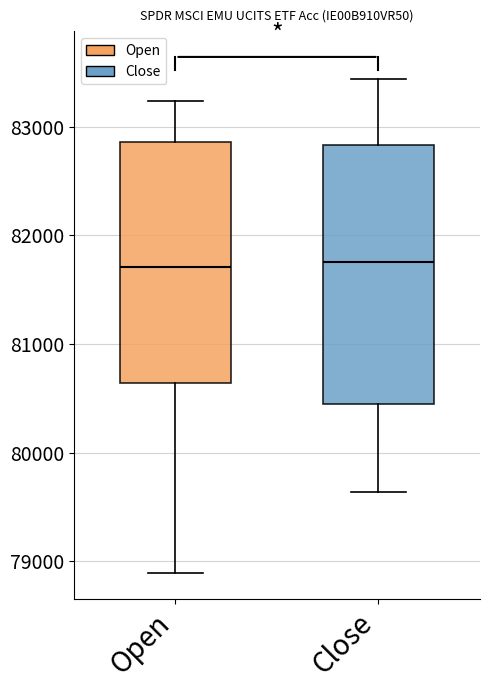

Comparing the boxes themselves (not the whiskers), which one is the tallest?

Close